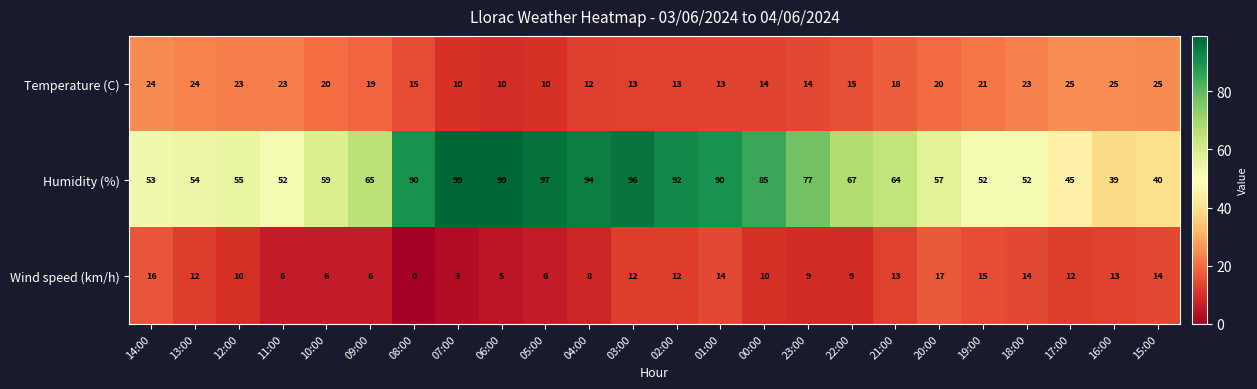

What is the difference between the highest and lowest values at 02:00?

80